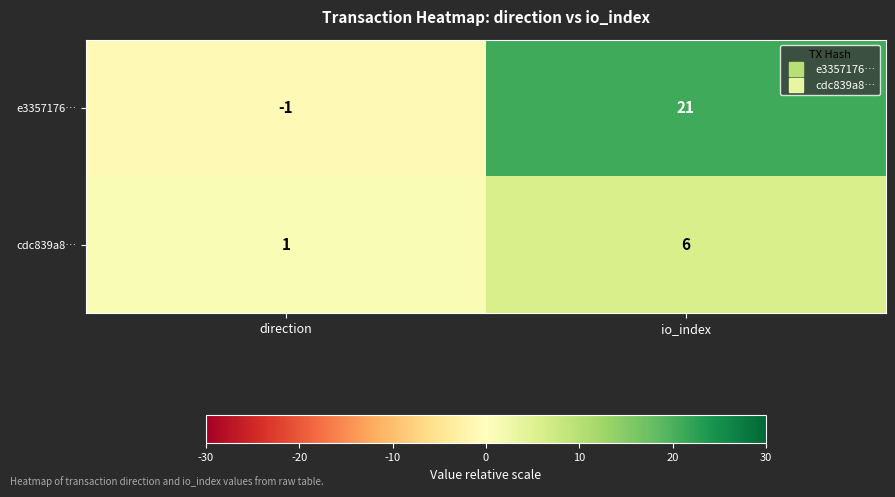

Which label corresponds to the smallest value in the chart?

direction